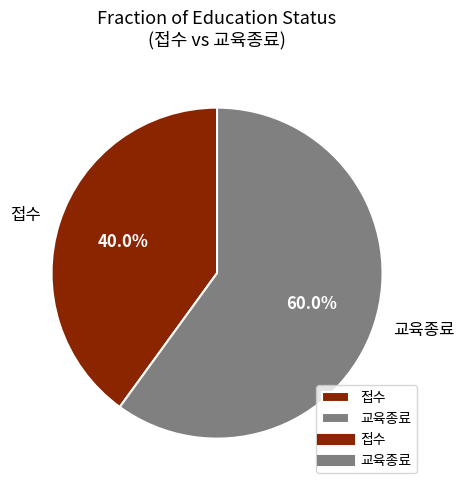

Which slice is the largest?

교육종료